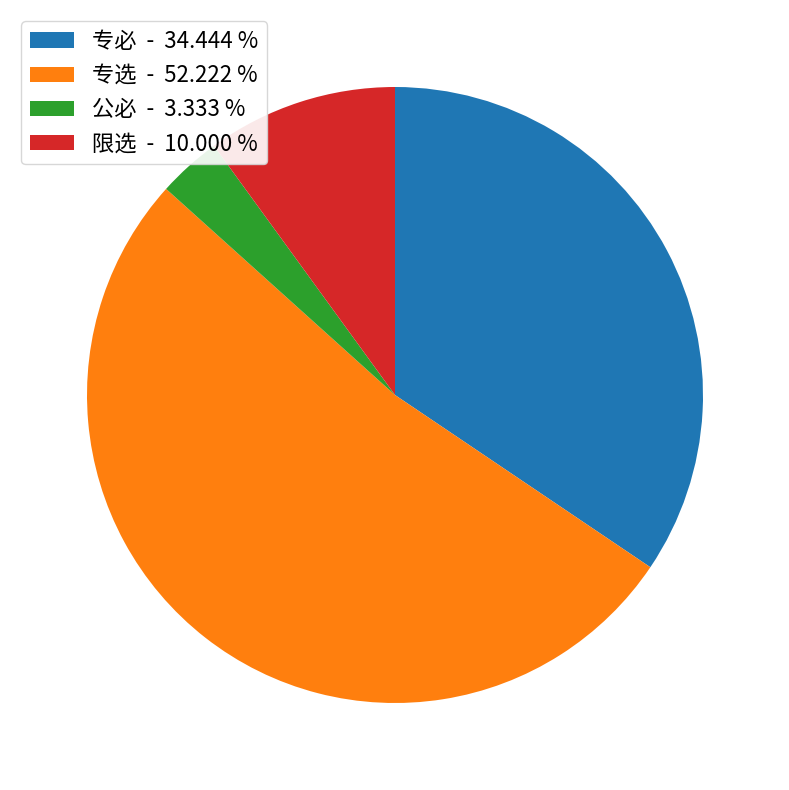

Does 专选 - 52.222 % represent more than half of the total?

Yes